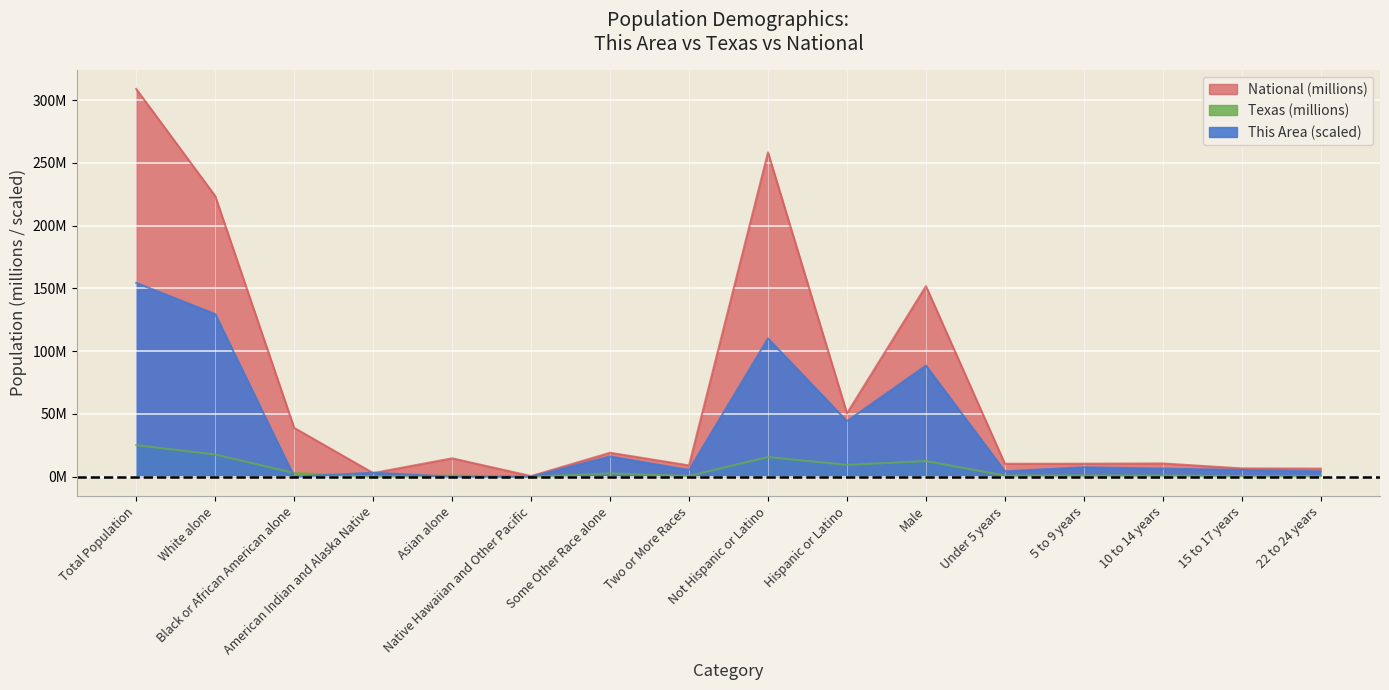

Which has a higher value, 15 to 17 years or Not Hispanic or Latino?

Not Hispanic or Latino